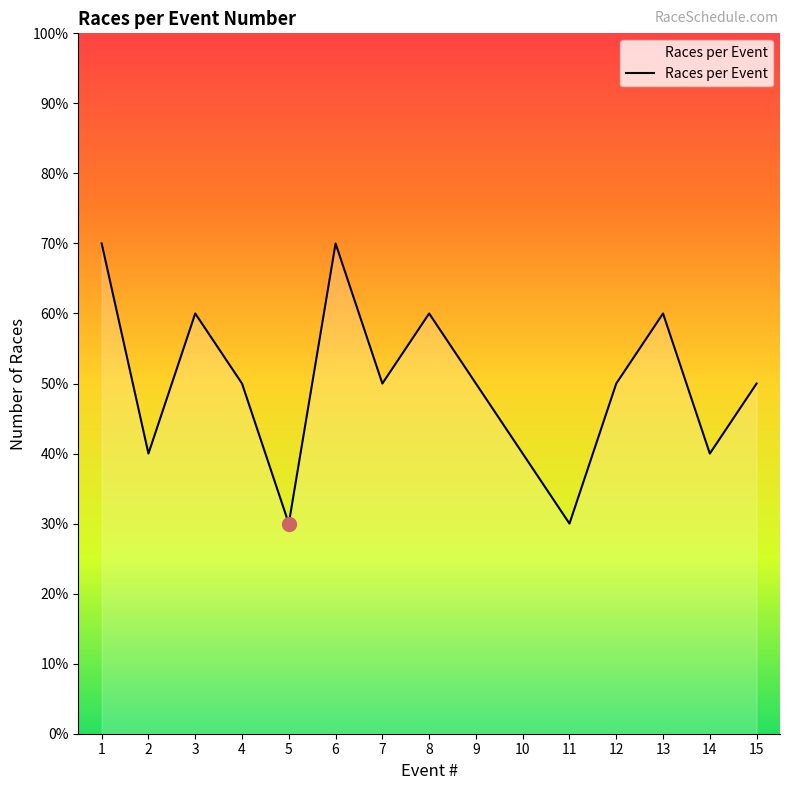

The value at 3 is 9. True or false?

False